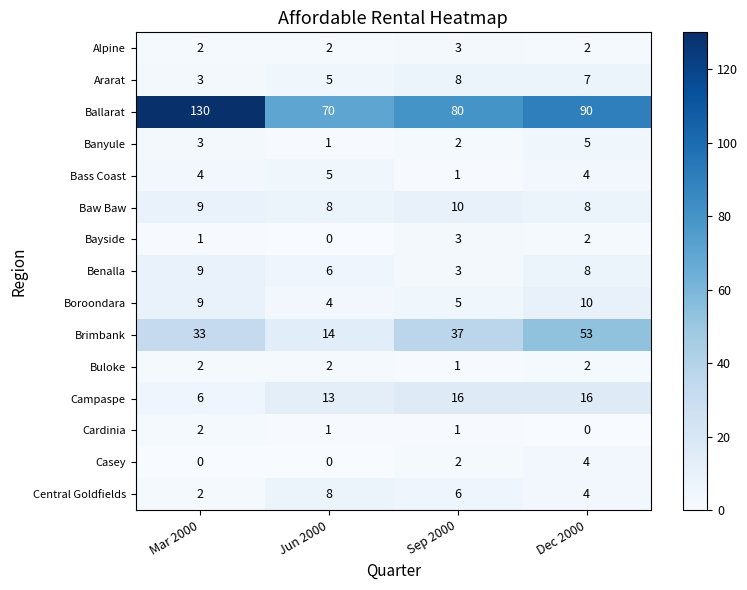

The value of Buloke at Dec 2000 is 3. True or false?

False